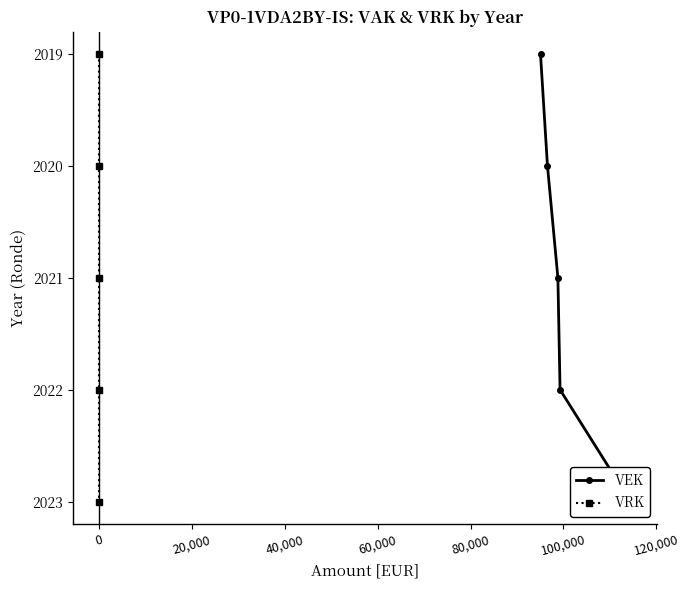

Is the value of VEK at 0 greater than the value of VRK at -20,000?

Yes